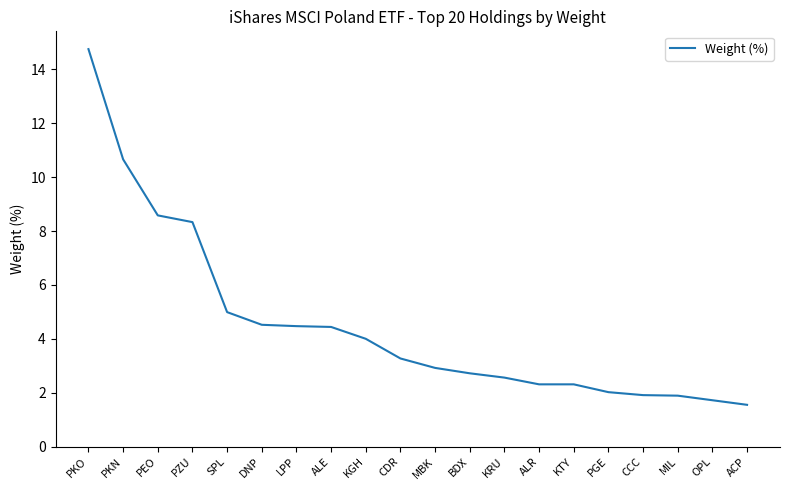

What is the maximum value shown in the chart?

14.8